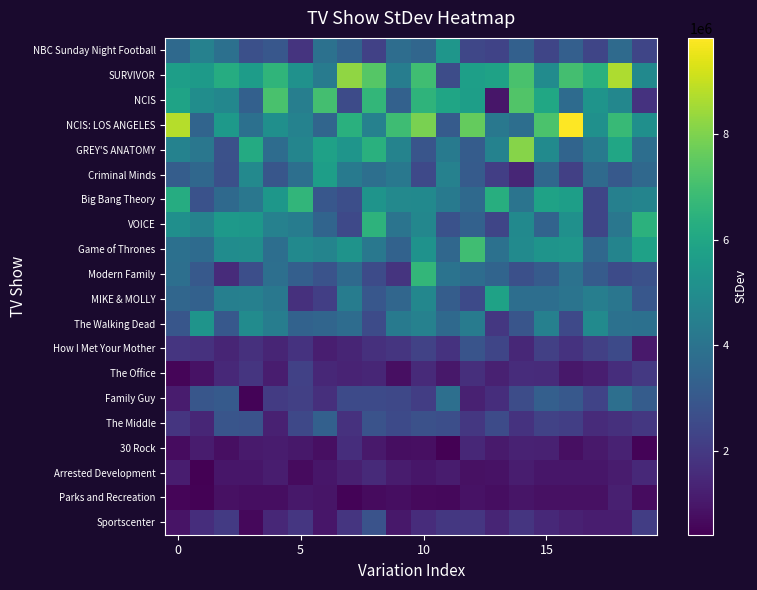

At which category does the chart reach its peak across all series?

16